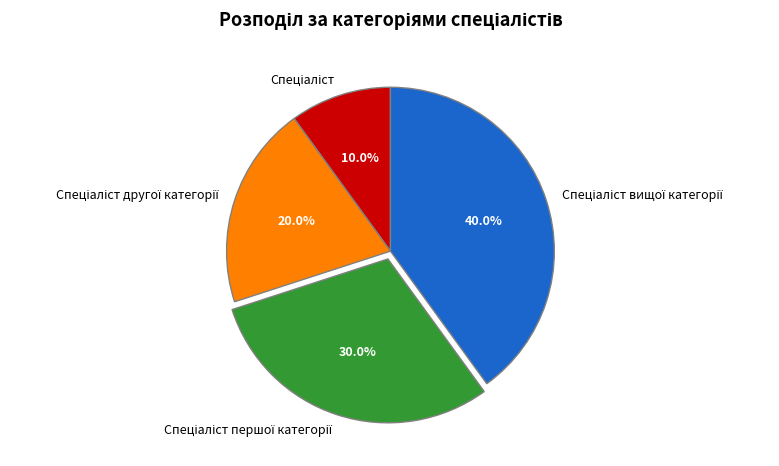

Is there a majority slice in this chart?

No